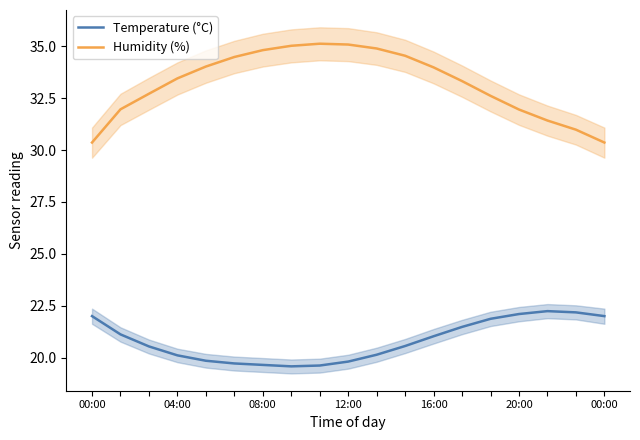

What is the difference between the highest and lowest values at 16?

9.2